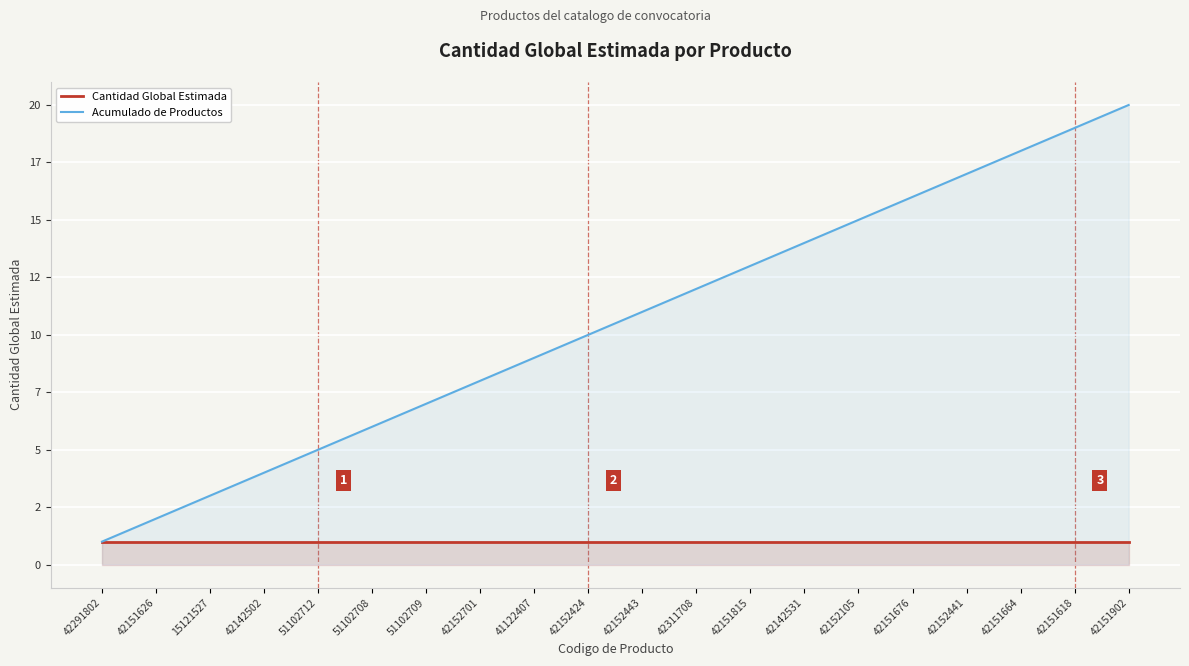

Between 42142531 and 42151664, which series saw the biggest shift?

Acumulado de Productos